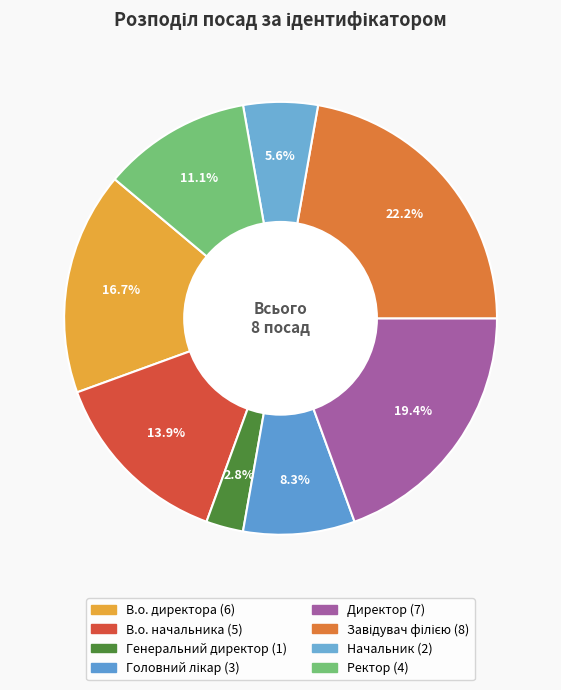

To the nearest percent, what is the difference between the В.о. начальника and Директор slice percentages?

6%